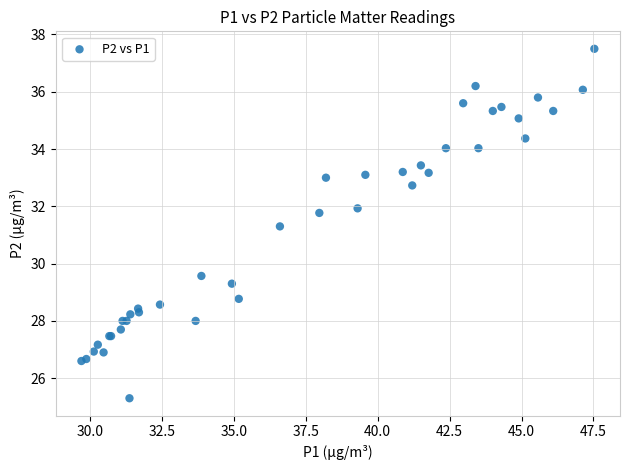

What Y value in the scatter plot is closest to 31?

31.3